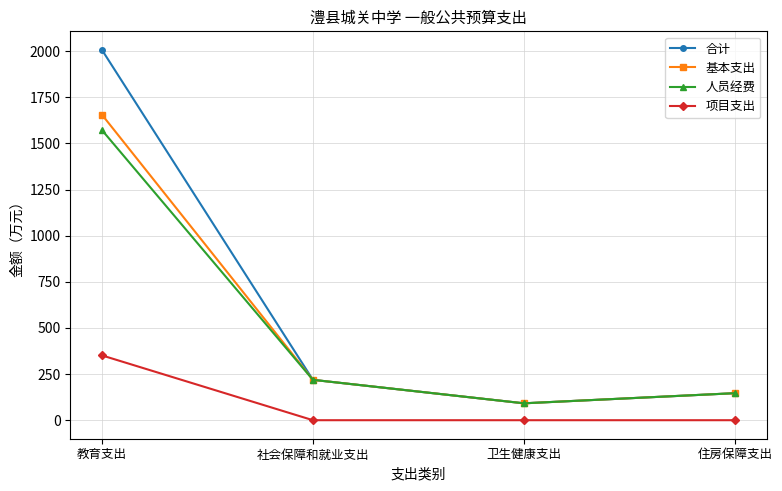

At which label is 人员经费 closest to 831?

社会保障和就业支出